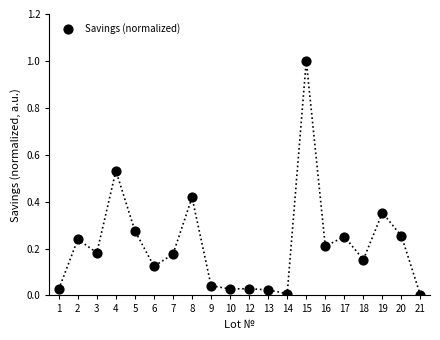

What is the range of Y values (max minus min)?

1.0